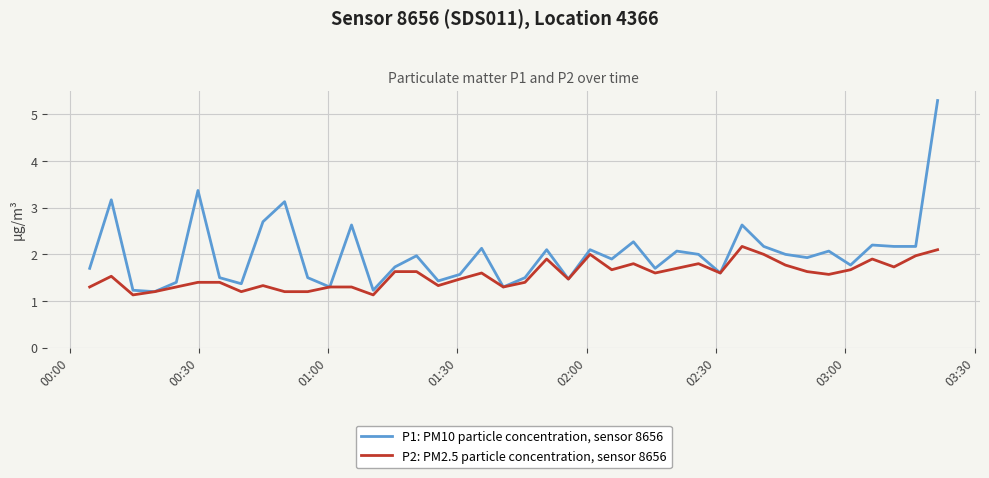

Reading right to left, what are all the values shown in this chart?

P1: PM10 particle concentration, sensor 8656: 5.3	2.2	2.2	2.2	1.8	2.1	1.9	2.0	2.2	2.6	1.6	2.0	2.1	1.7	2.3	1.9	2.1	1.5	2.1	1.5	1.3	2.1	1.6	1.4	2.0	1.7	1.2	2.6	1.3	1.5	3.1	2.7	1.4	1.5	3.4	1.4	1.2	1.2	3.2	1.7
P2: PM2.5 particle concentration, sensor 8656: 2.1	2.0	1.7	1.9	1.7	1.6	1.6	1.8	2.0	2.2	1.6	1.8	1.7	1.6	1.8	1.7	2.0	1.5	1.9	1.4	1.3	1.6	1.5	1.3	1.6	1.6	1.1	1.3	1.3	1.2	1.2	1.3	1.2	1.4	1.4	1.3	1.2	1.1	1.5	1.3